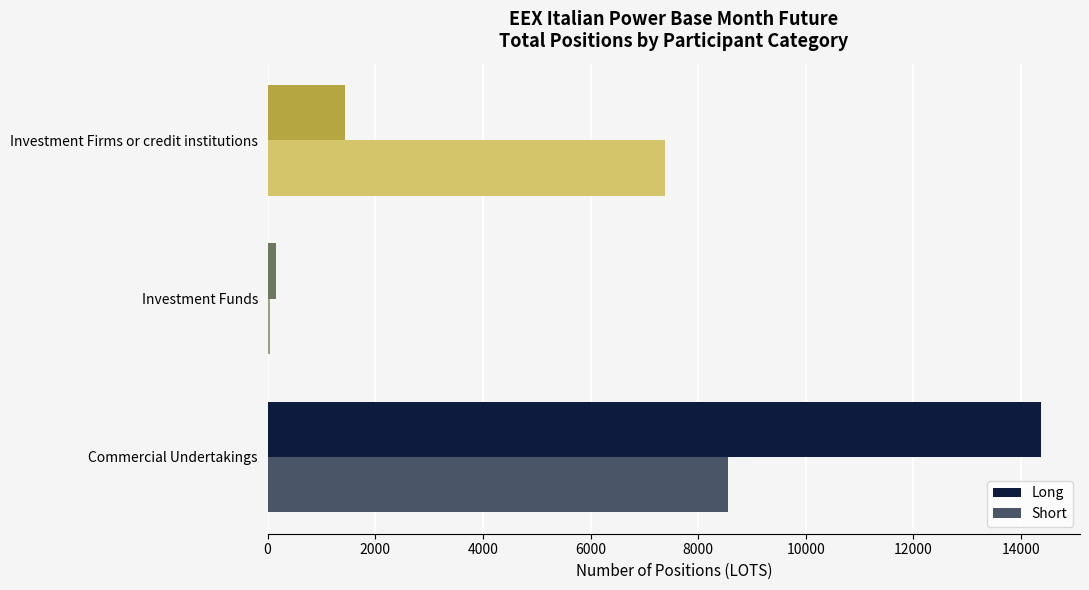

What is the total value across all series at Investment Firms or credit institutions?

8817.5